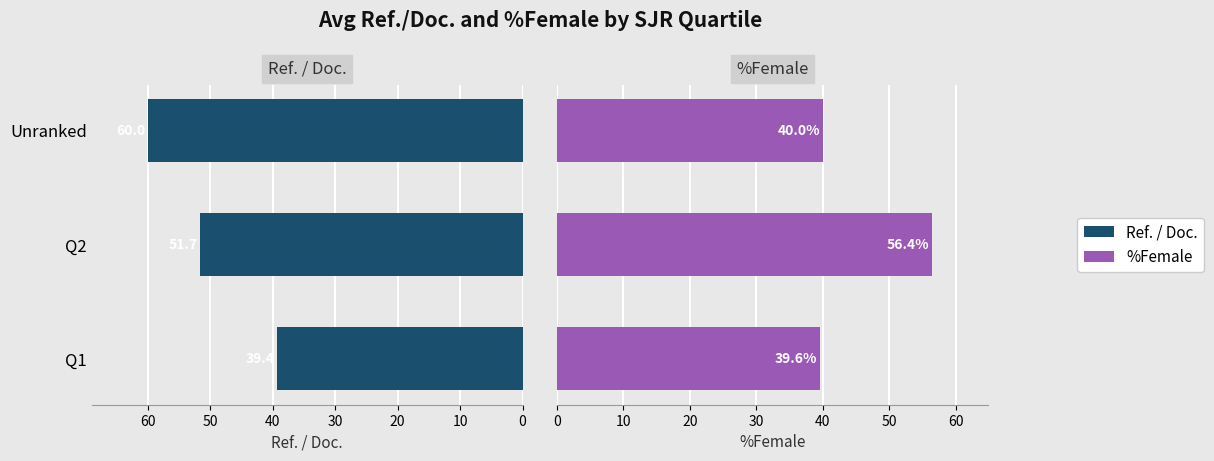

Rank the series at Q1 from highest to lowest value.

%Female, Ref. / Doc.